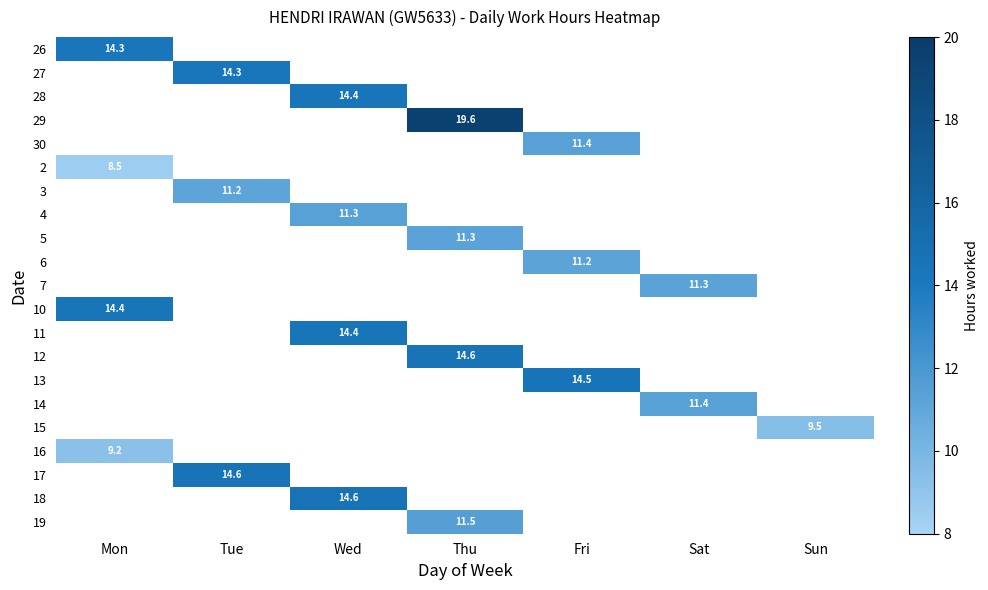

At which category is the sum across all series the highest?

Thu